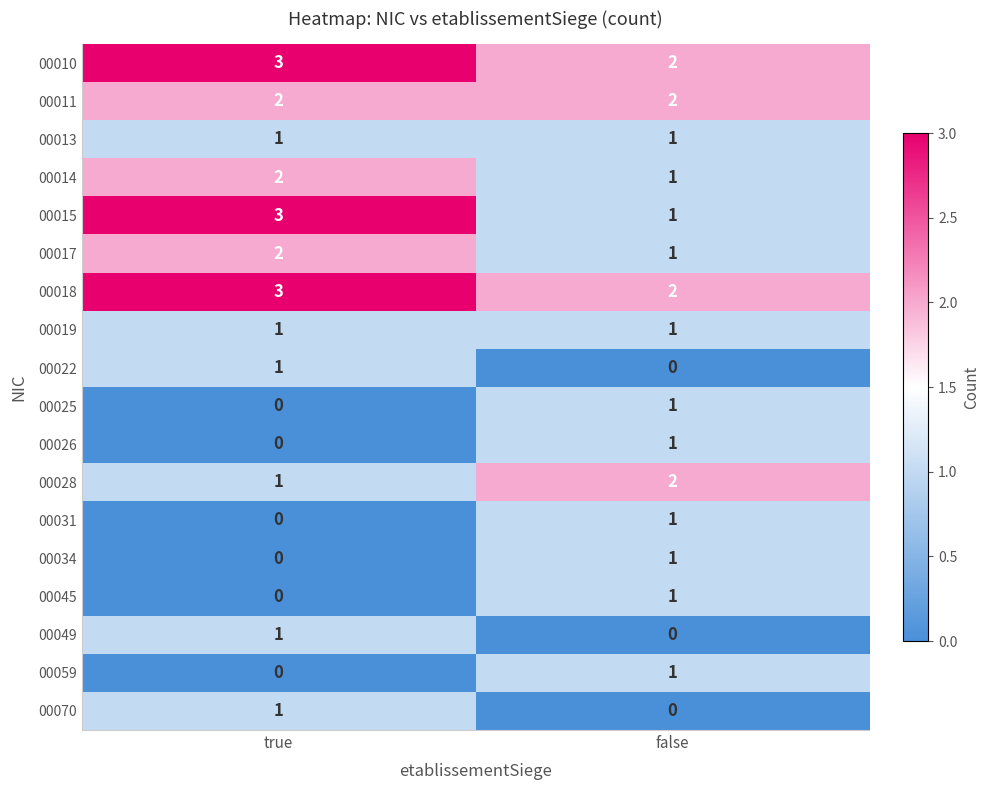

Which series changed the most between true and false?

00015